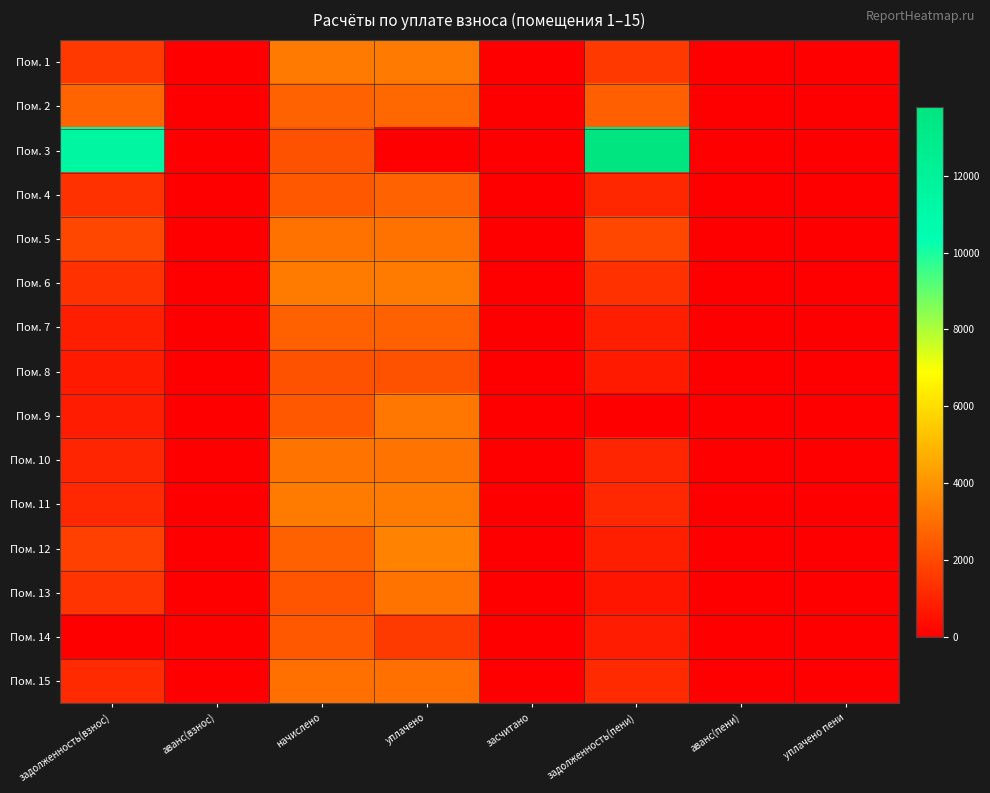

At which category does the chart reach its minimum across all series?

аванс(взнос)